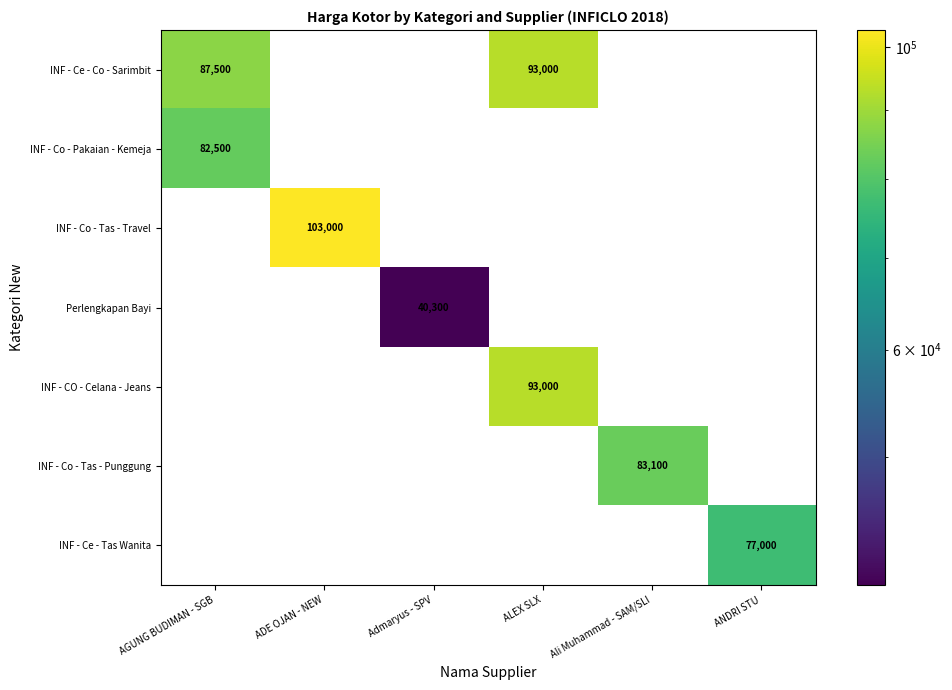

Is it true that INF - Co - Tas - Punggung equals 83100 at Ali Muhammad - SAM/SLI?

True